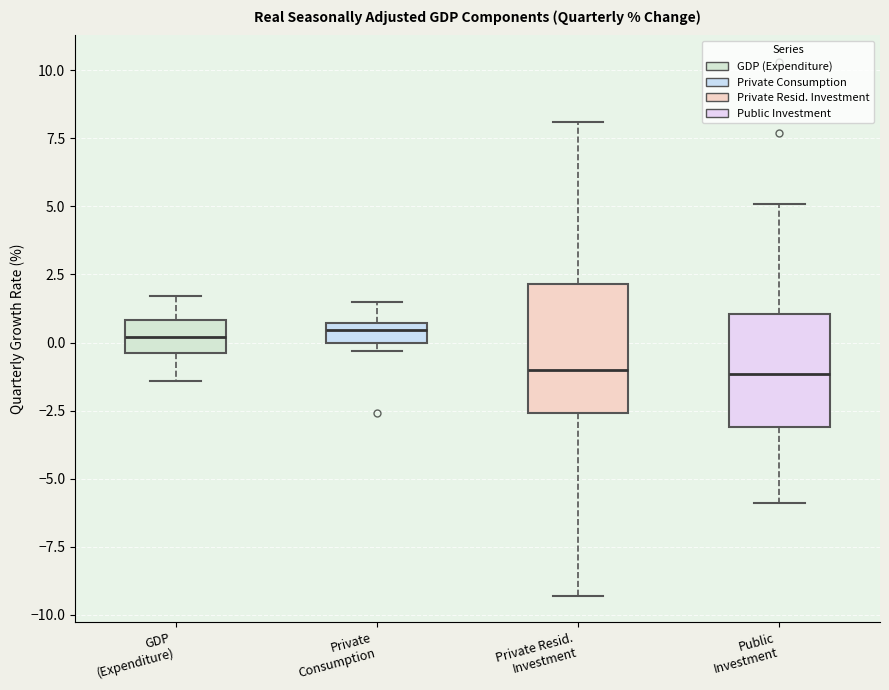

Where does the median line of the box for Private Resid. Investment sit on the y-axis? The values are not printed on the chart, so give them approximately, as read against the axis.

-1.0